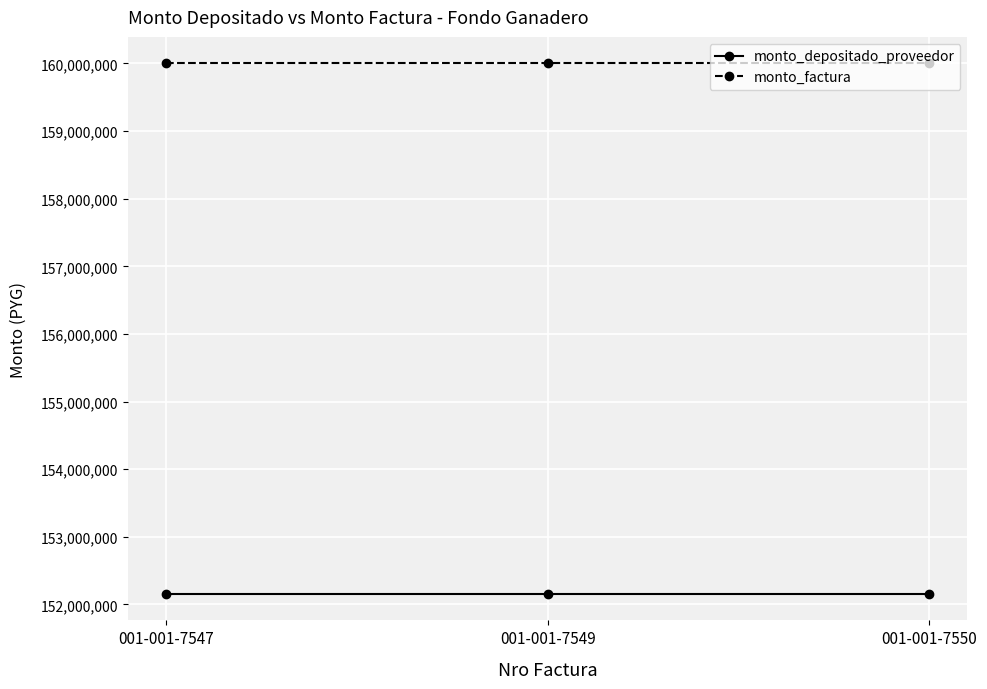

What is the average value of the monto_factura series?

160000000